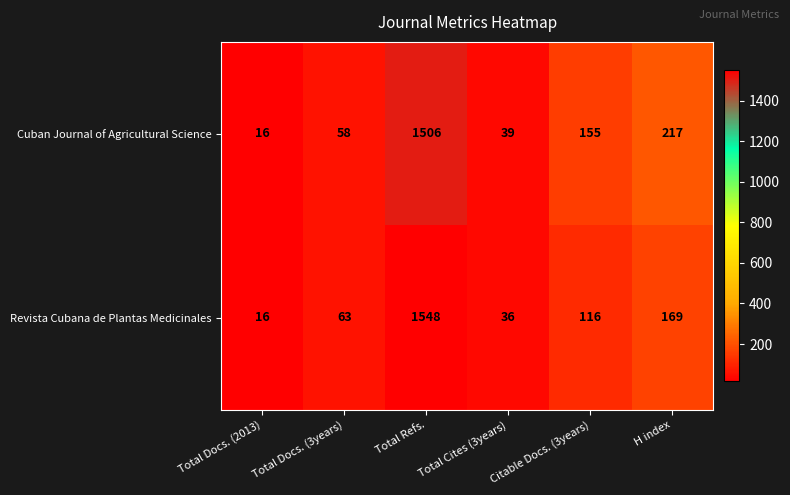

What is the smallest value displayed?

16